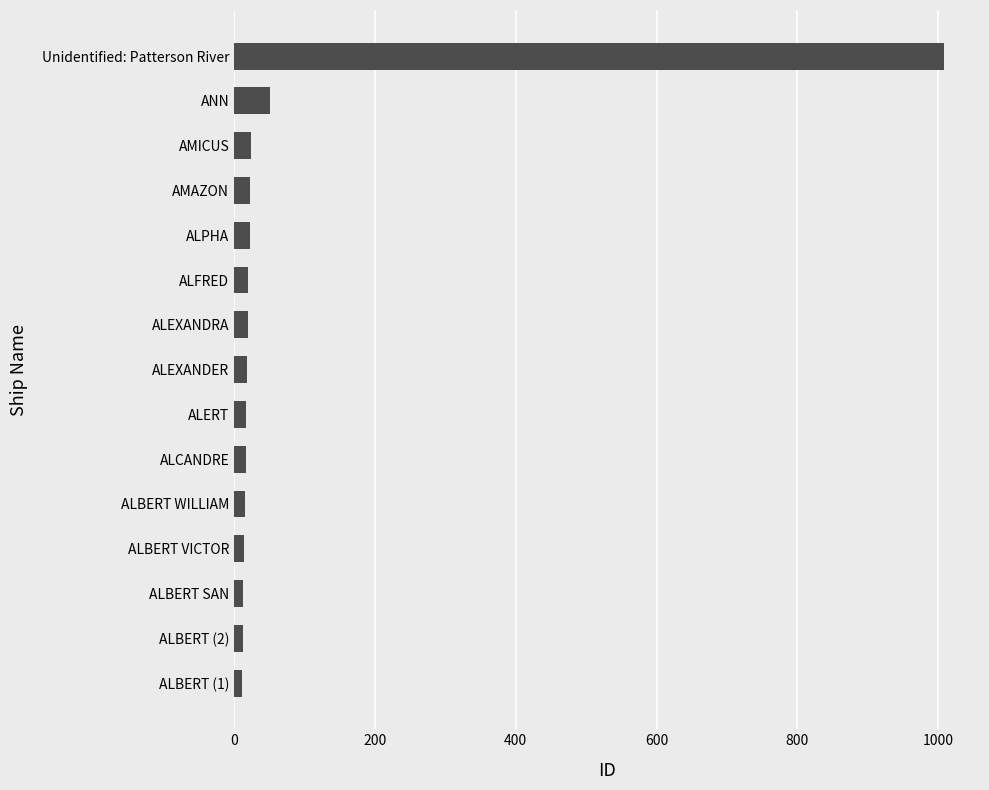

What is the difference between the second highest and second lowest values?

39